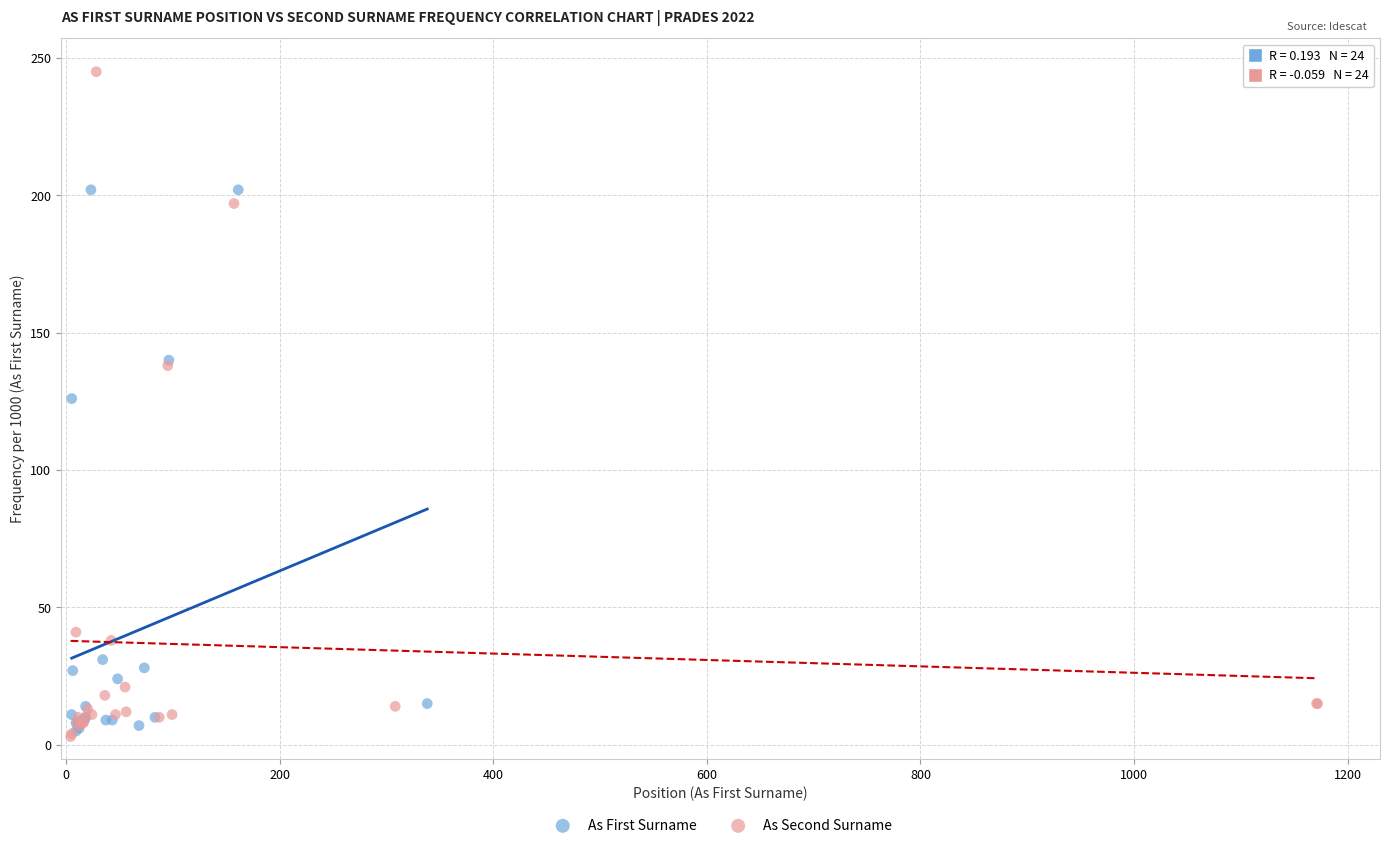

What are all the series names shown in the legend?

As First Surname, As Second Surname